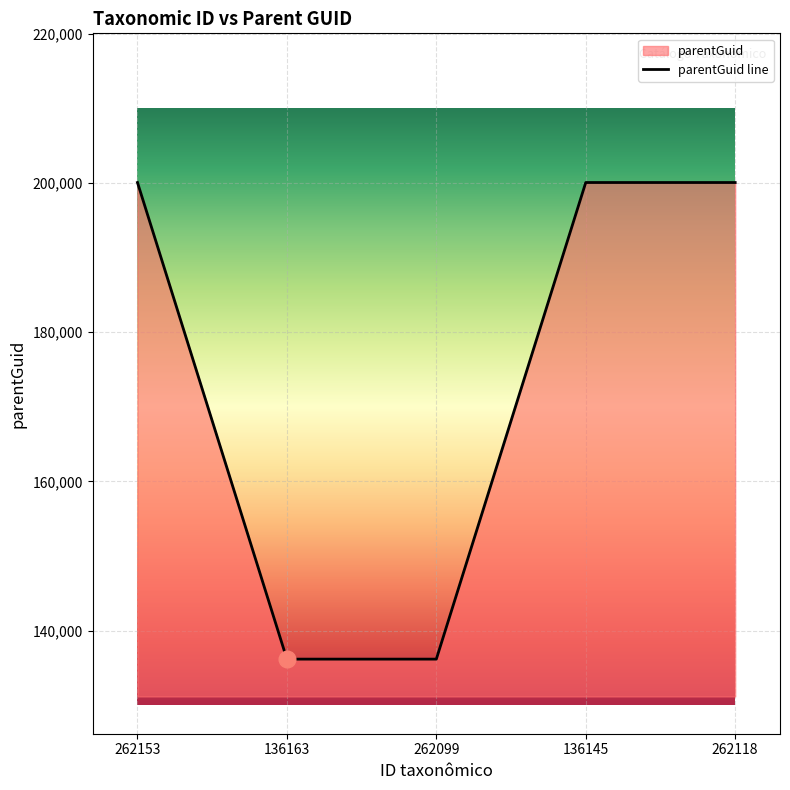

What position from the right is 262118?

1